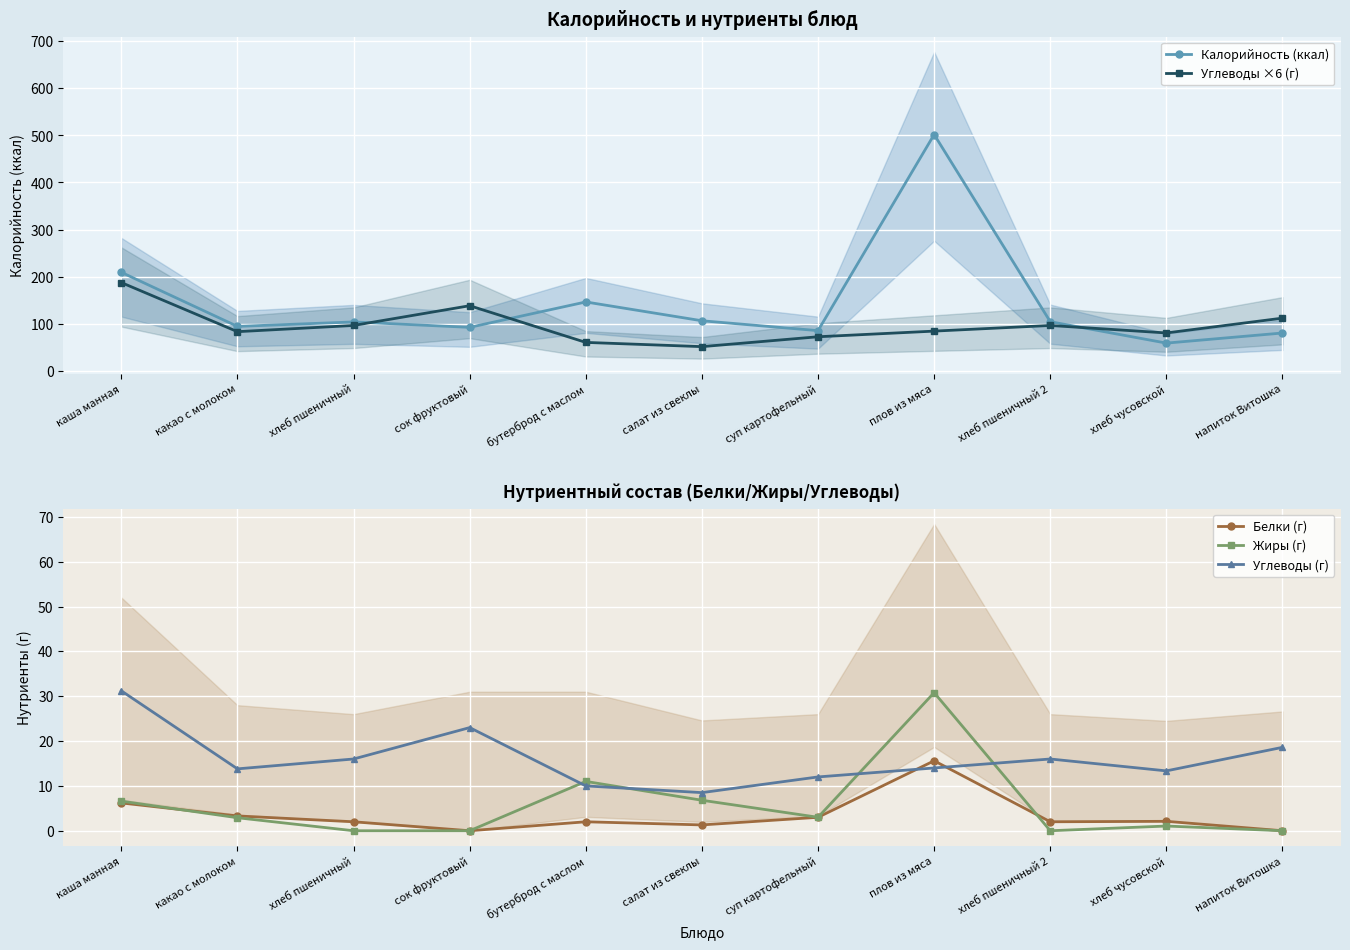

The value of Углеводы ×6 (г) at суп картофельный is 118.3. True or false?

False